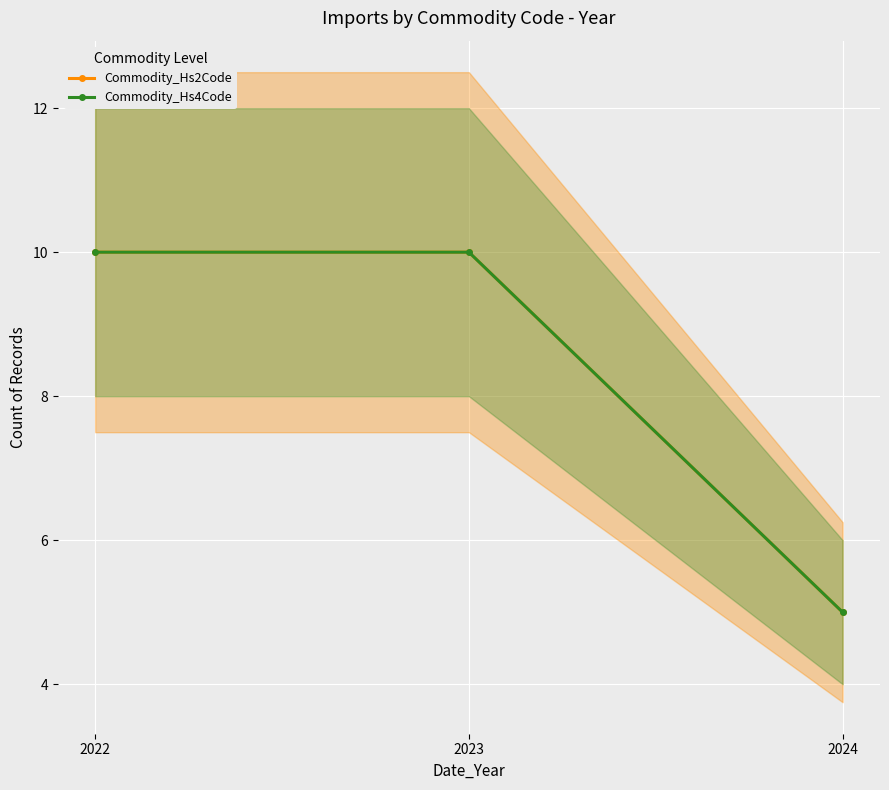

What is the smallest value displayed?

5